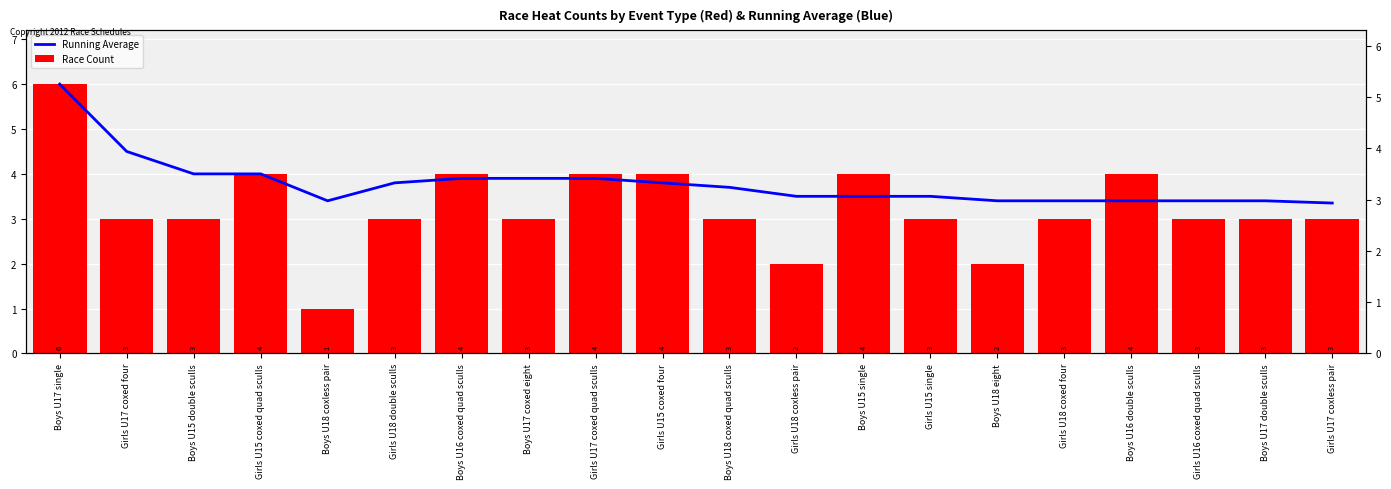

The value of Running Average at Girls U18 coxed four is 3.4. True or false?

True